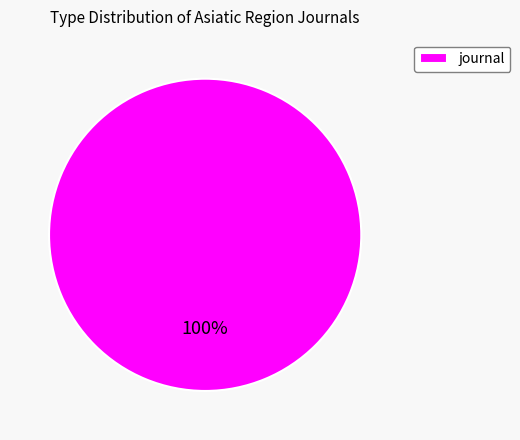

Is there any slice that represents more than half of the pie?

Yes